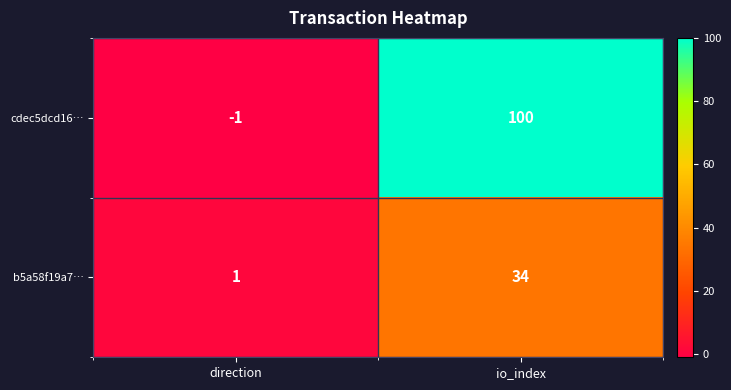

What is the greatest value displayed?

100